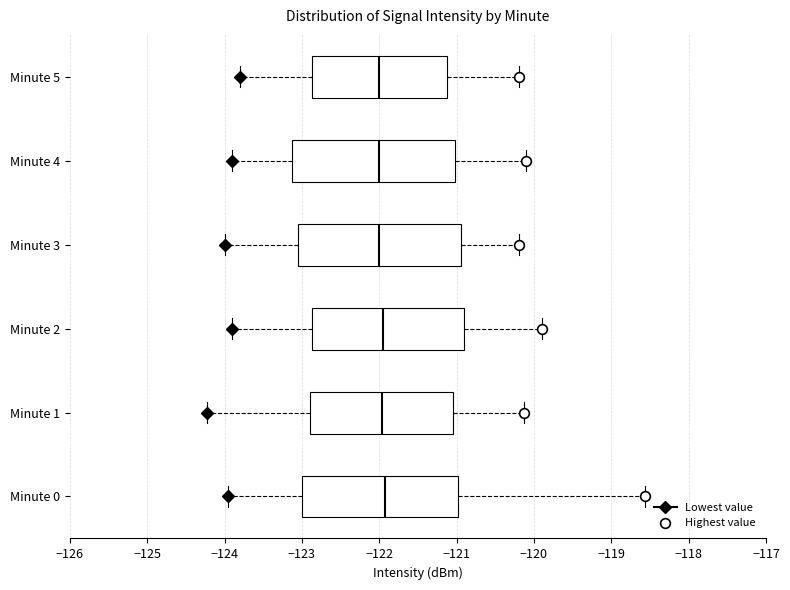

Reading bottom to top, transcribe this box plot: for each box, give where its median line is, the range the box spans, and where its two whiskers end, as read against the x-axis. The values are not printed on the chart, so give them approximately, as read against the axis.

Minute 0: median -121.9, box -123.0 to -121.0, whiskers -124.0 to -118.6
Minute 1: median -122.0, box -122.9 to -121.0, whiskers -124.2 to -120.1
Minute 2: median -121.9, box -122.9 to -120.9, whiskers -123.9 to -119.9
Minute 3: median -122.0, box -123.0 to -120.9, whiskers -124.0 to -120.2
Minute 4: median -122.0, box -123.1 to -121.0, whiskers -123.9 to -120.1
Minute 5: median -122.0, box -122.9 to -121.1, whiskers -123.8 to -120.2